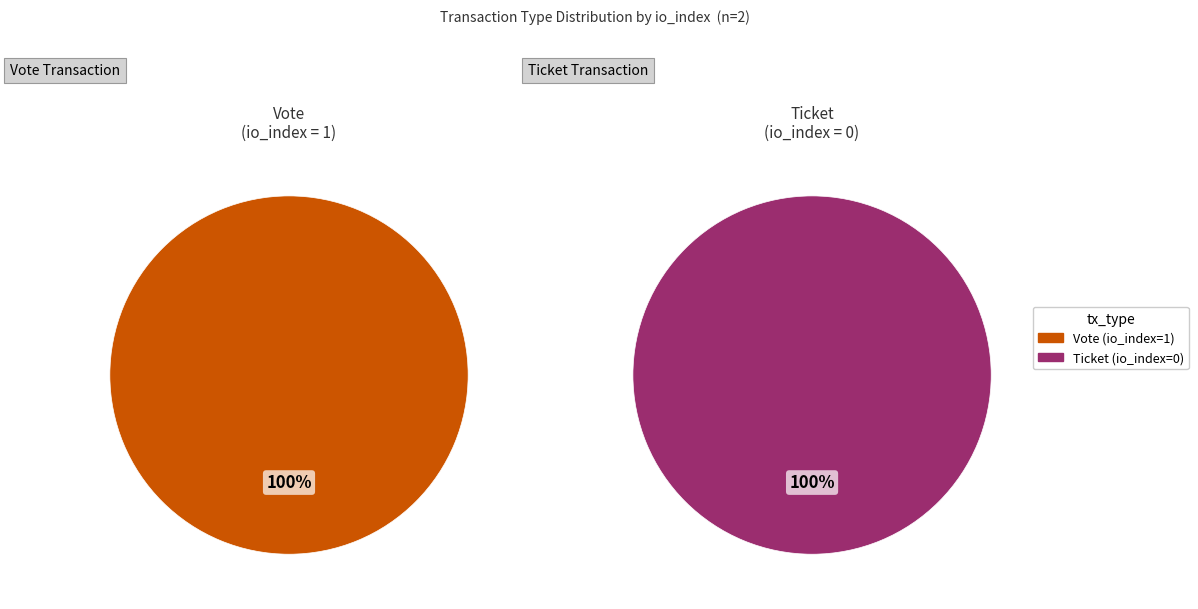

Is there a majority slice in this chart?

Yes